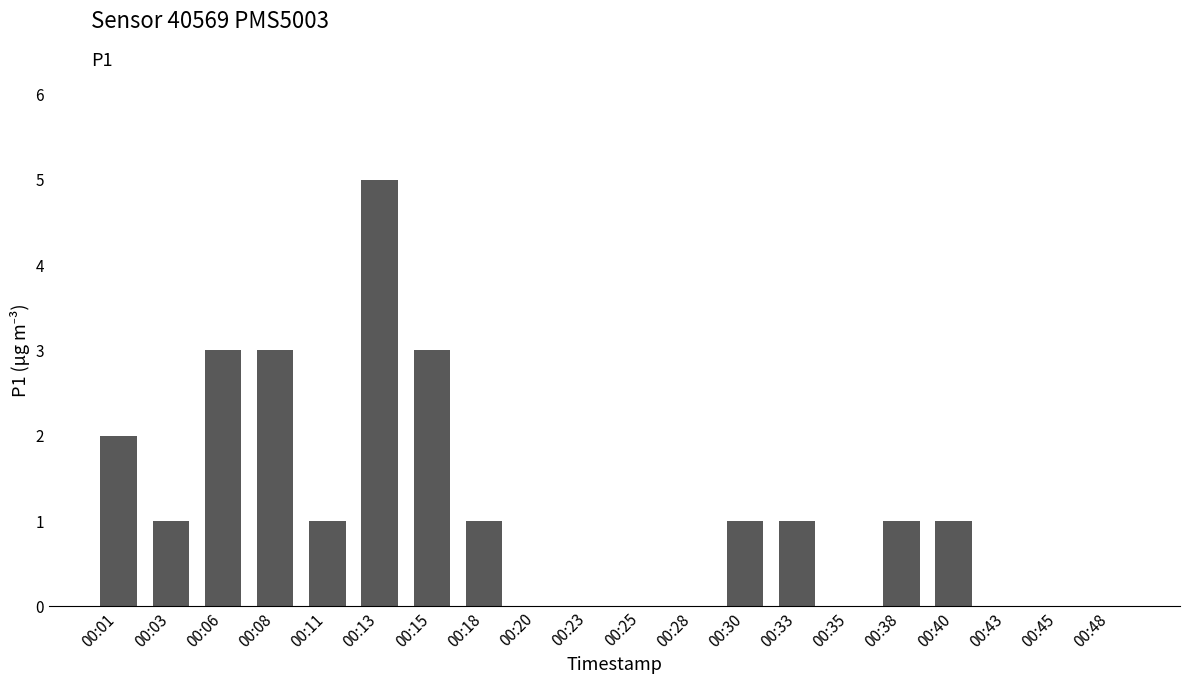

Between 00:40 and 00:35, which is larger?

00:40